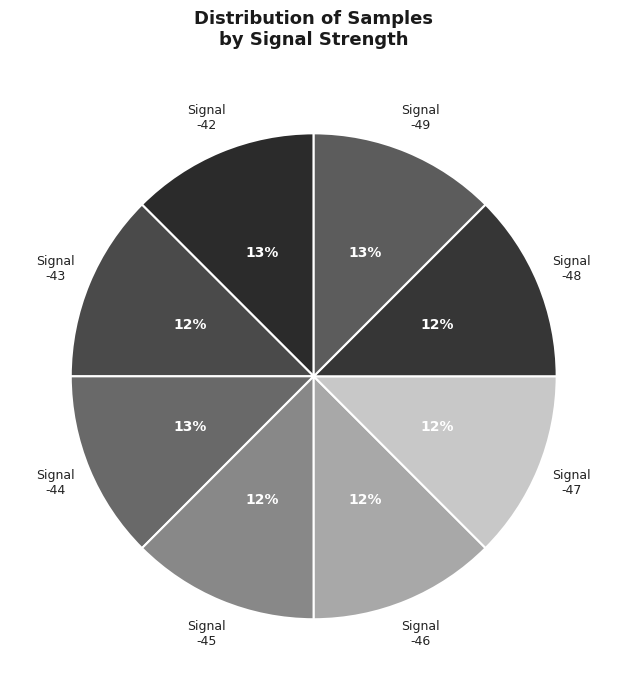

True or false: Signal -42 accounts for 13% of the total.

True